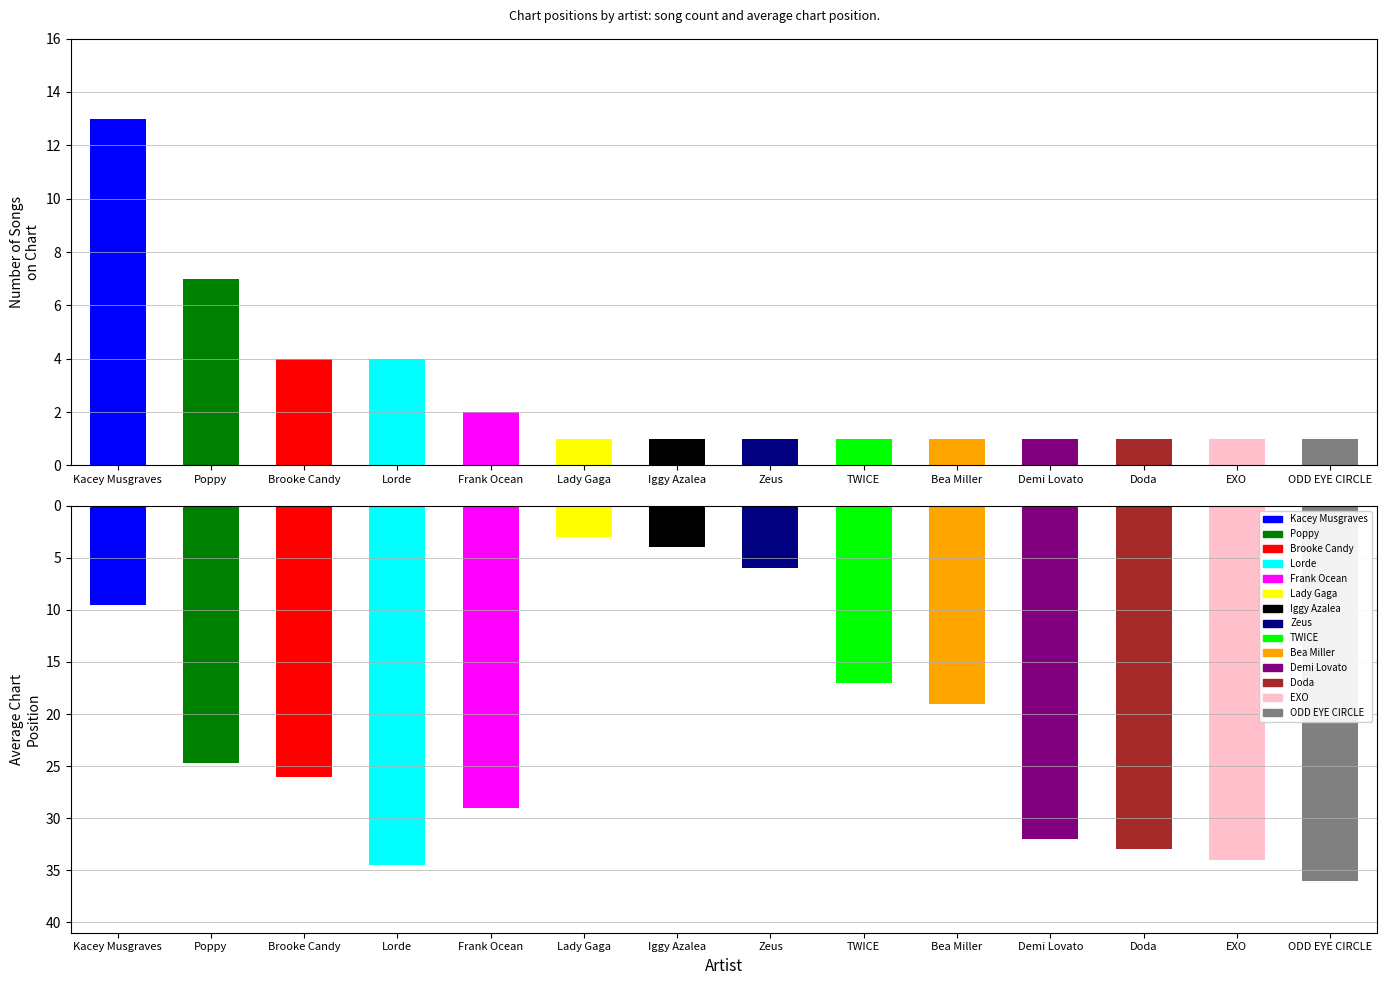

What is the ratio of the value at ODD EYE CIRCLE to the value at TWICE?

1.0